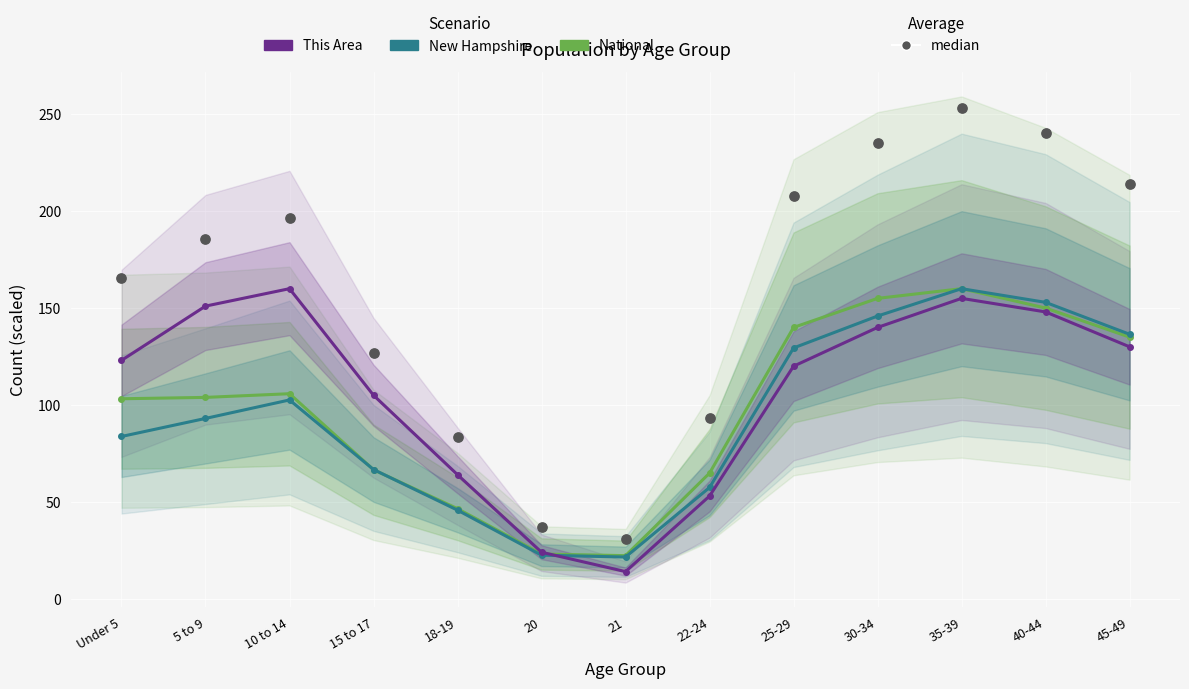

Which series contains the lowest Y value?

This Area